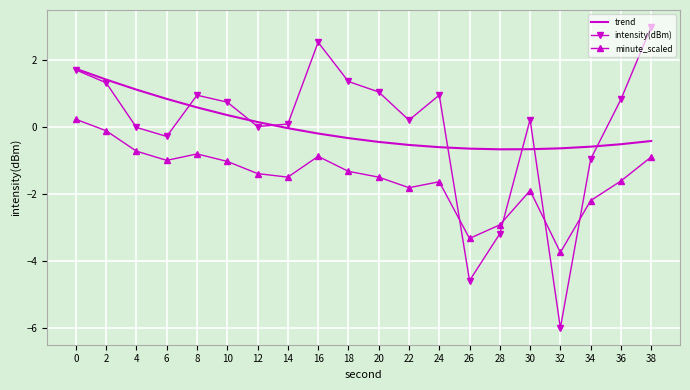

Which series has the largest range (max minus min)?

intensity(dBm)